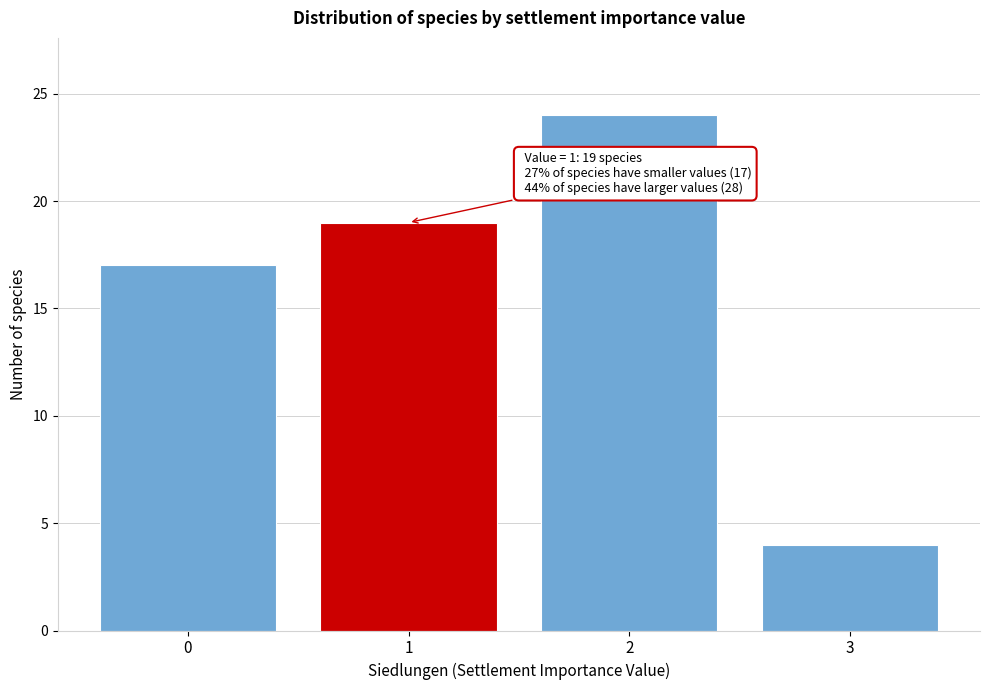

Over which range of the x-axis is the bar tallest?

1.5 to 2.5